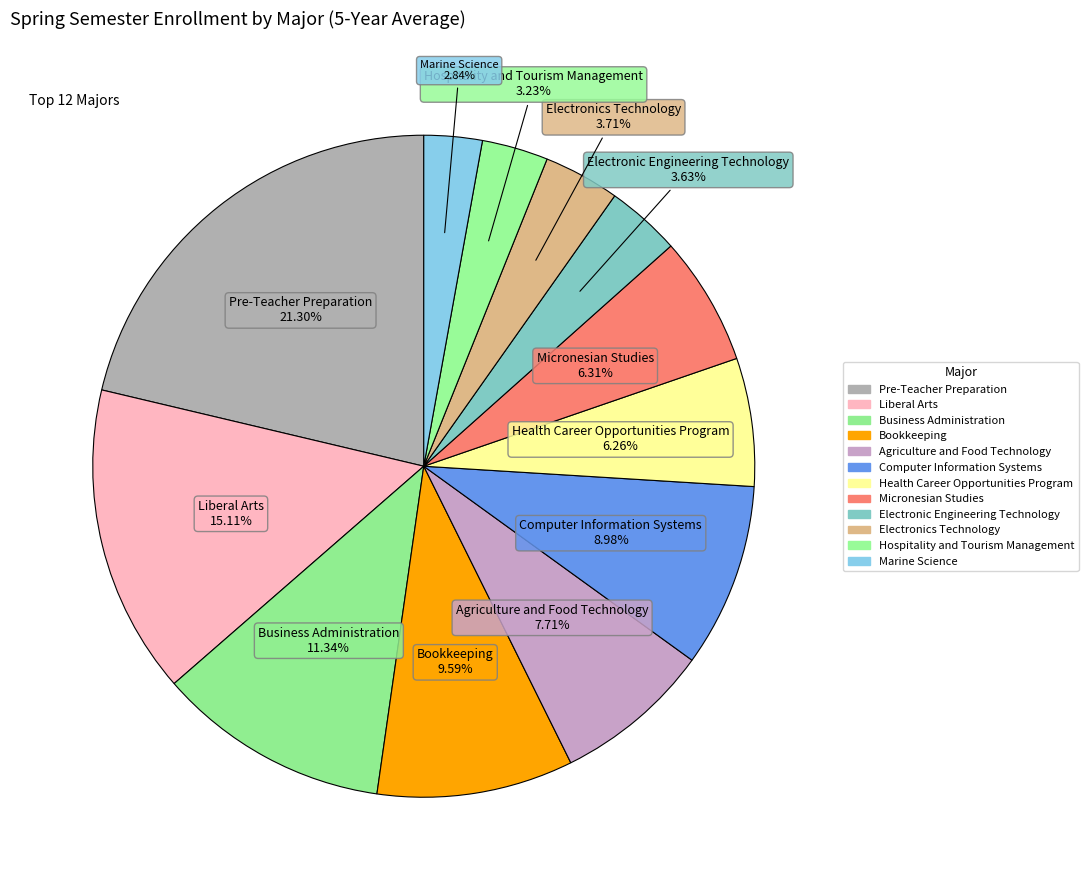

To the nearest percent, what is the difference between the largest and smallest slice percentages?

18%